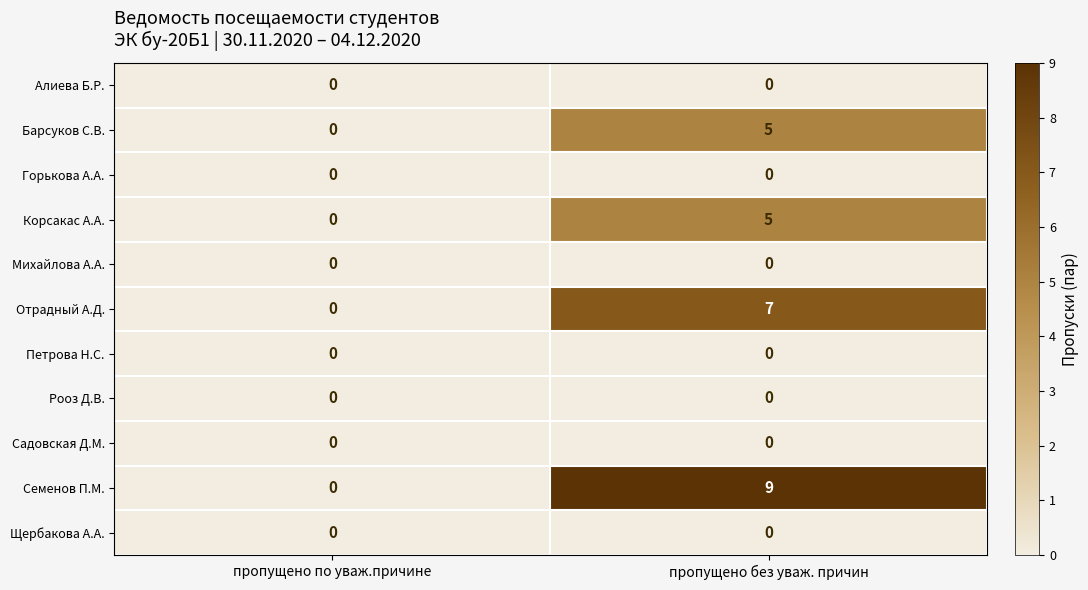

Is it true that Петрова Н.С. equals 0 at пропущено без уваж. причин?

True